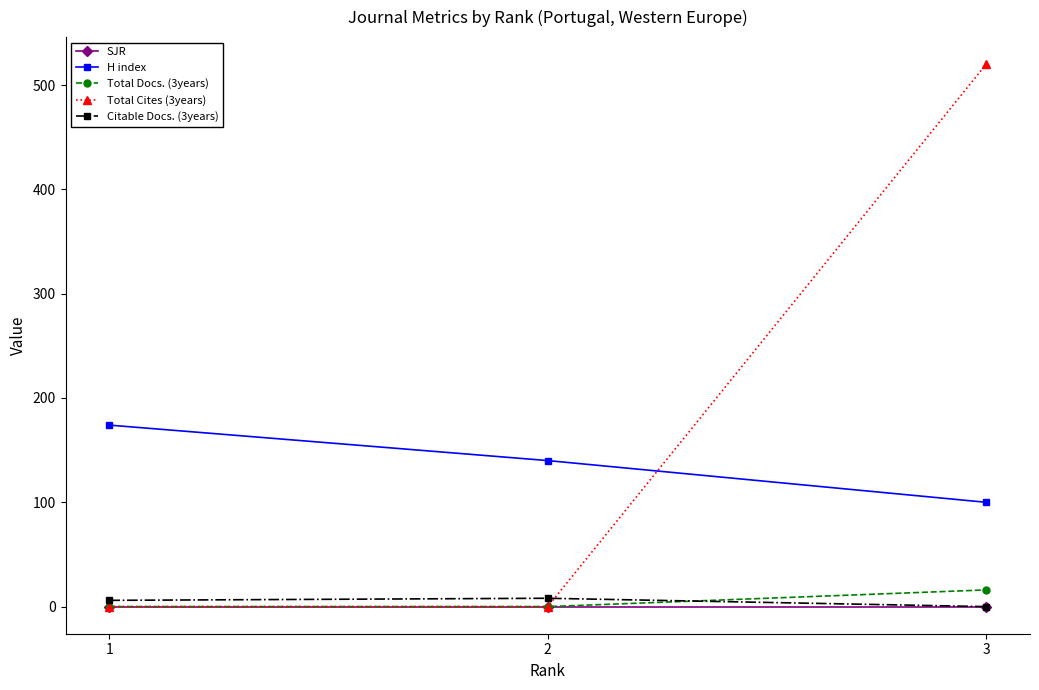

At which category is the sum across all series the highest?

3